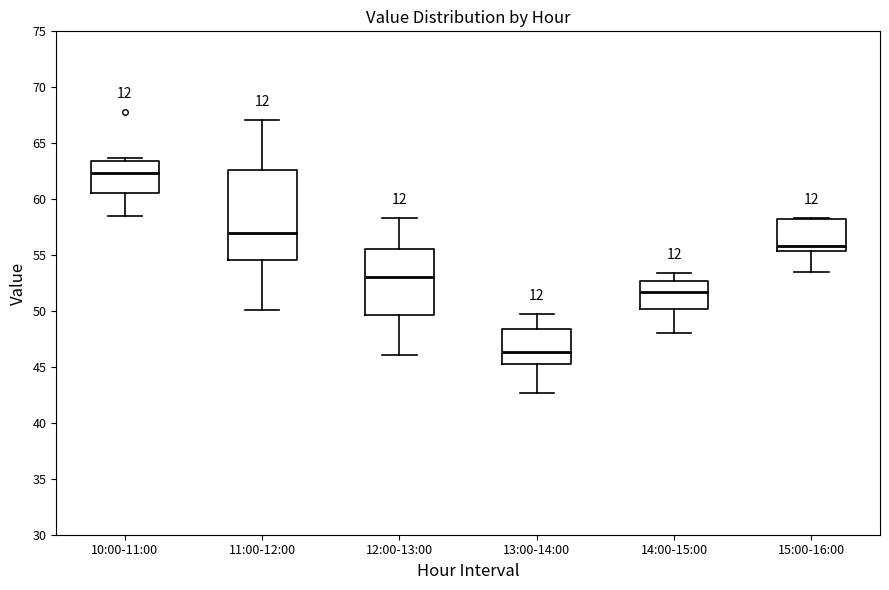

Comparing the boxes themselves (not the whiskers), which one is the tallest?

11:00-12:00